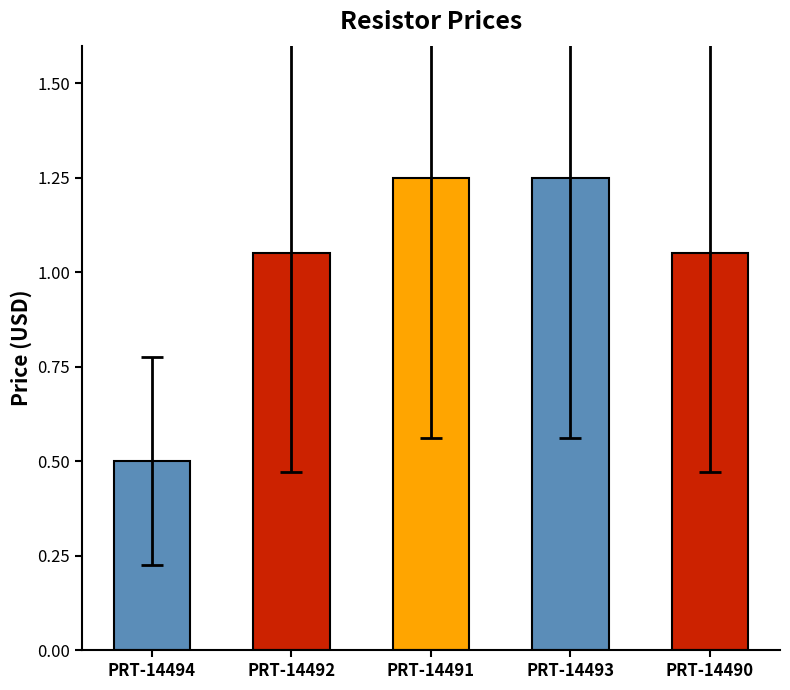

Approximately how many times larger is the value at PRT-14493 compared to PRT-14491?

1.0